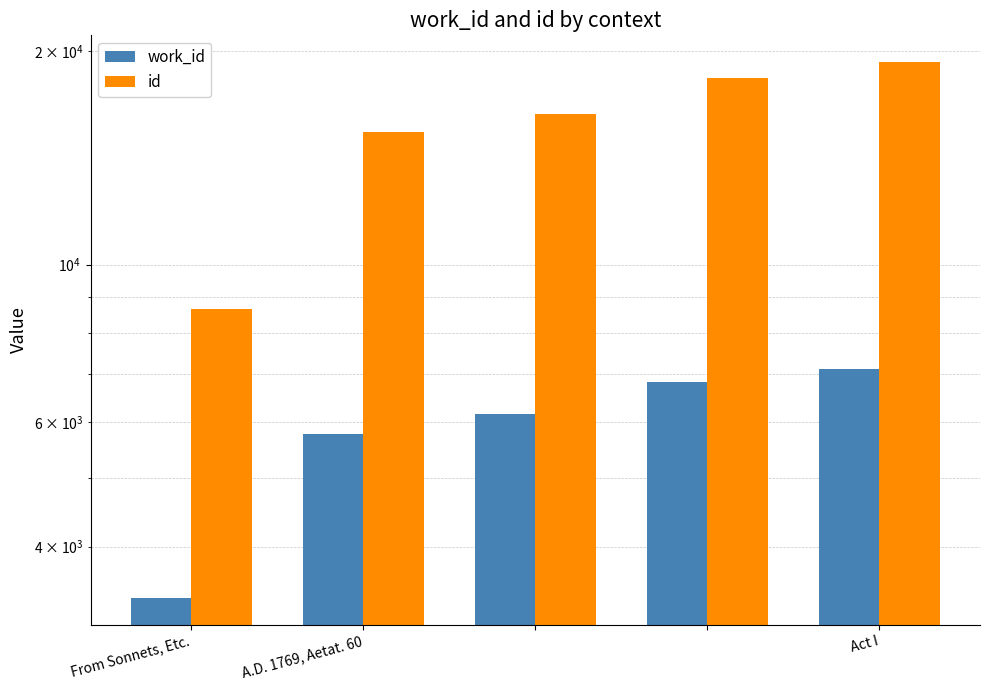

Which category has the lowest value in the work_id series?

From Sonnets, Etc.